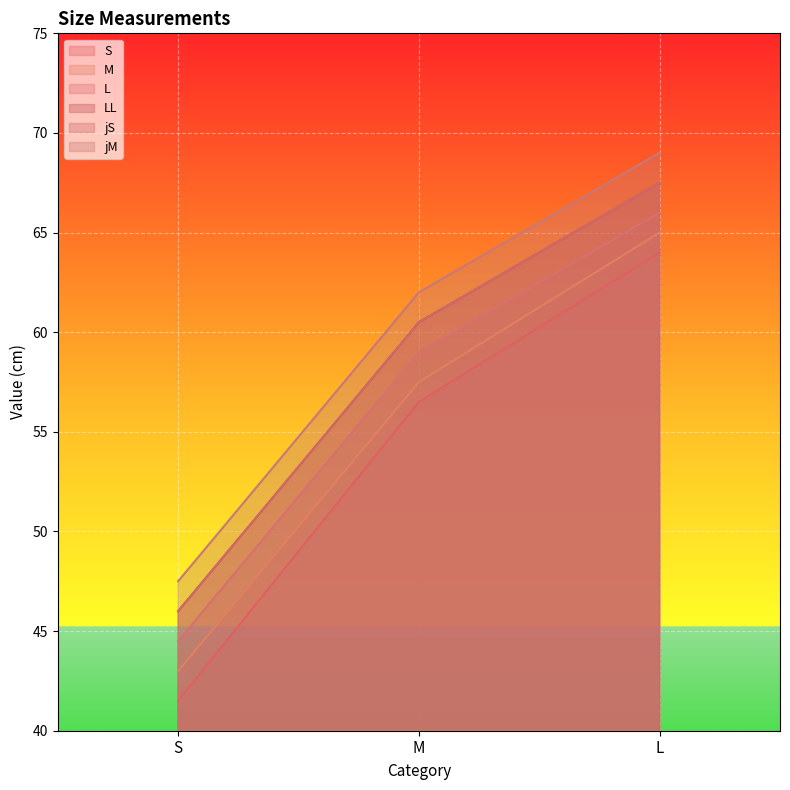

Rank the series by their maximum value, from highest to lowest.

jM, LL, jS, L, M, S